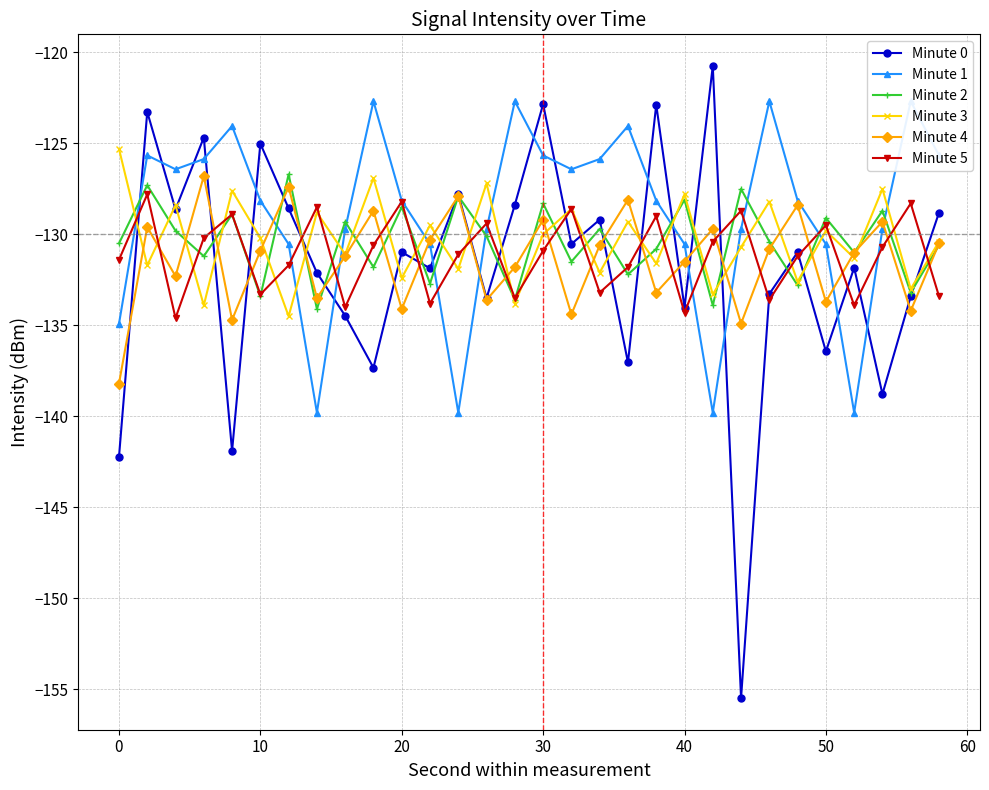

How many interior local peaks does the Minute 5 series have?

10